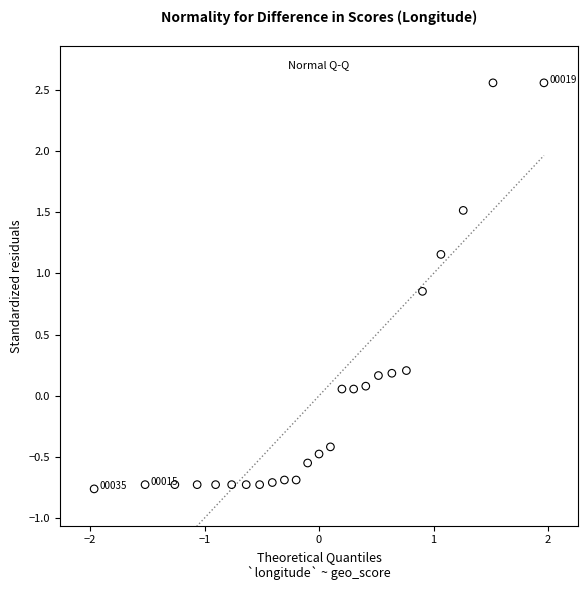

What is the range of Y values (max minus min)?

3.3